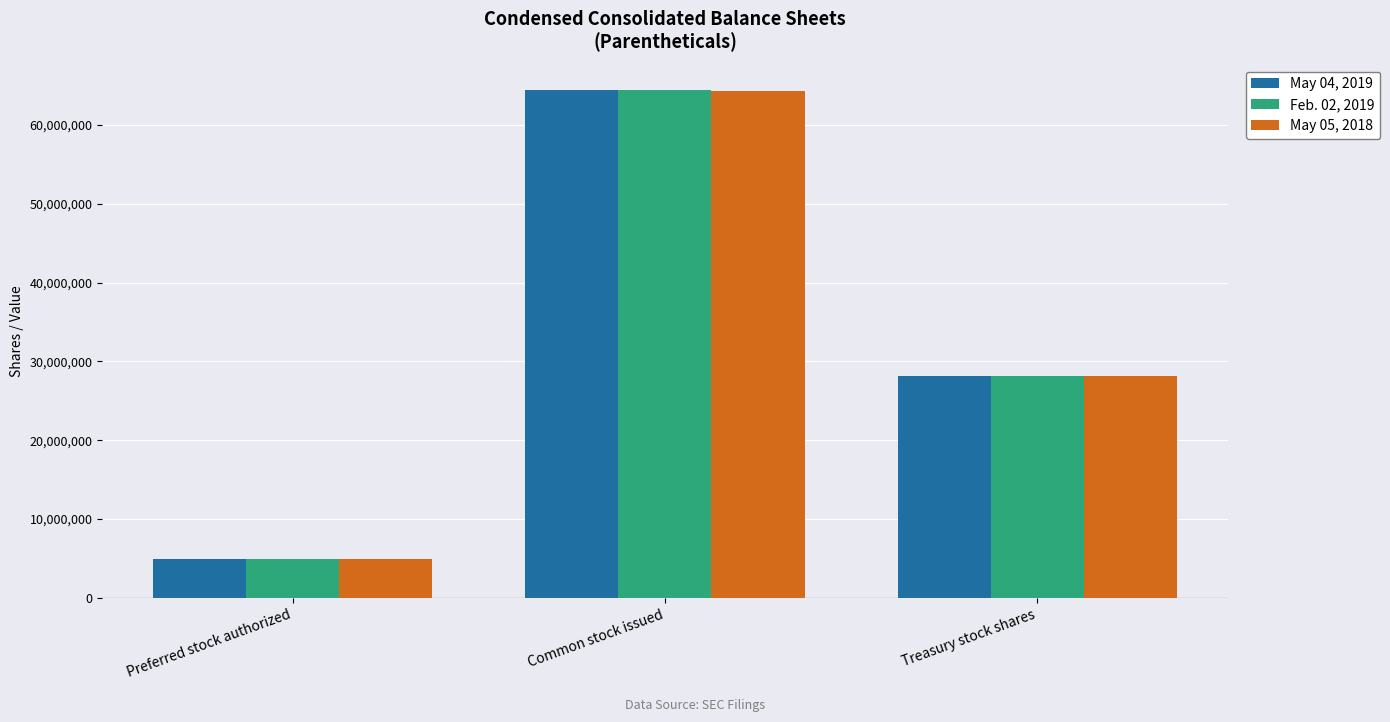

How many groups of bars are there?

3